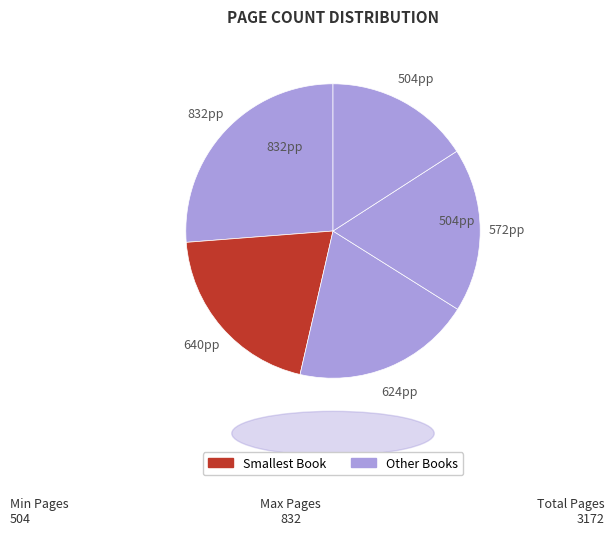

How many segments does this pie chart have?

5